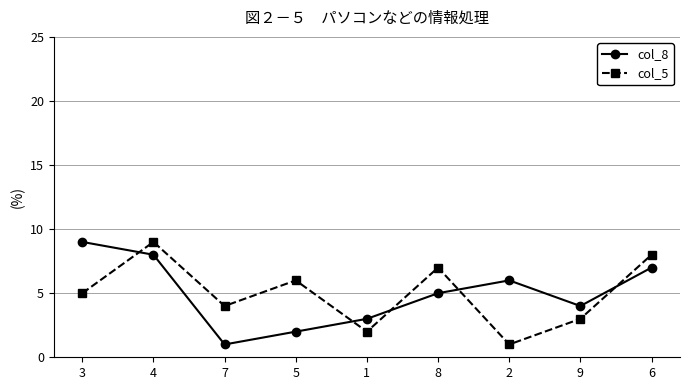

What is the sum of the col_5 values at 3 and 1?

7